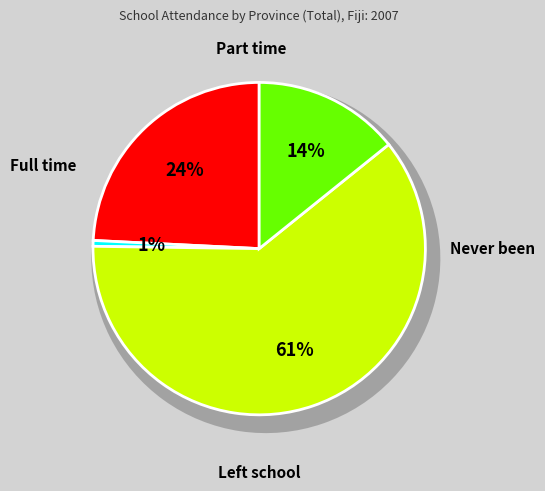

How many slices are in this pie chart?

4